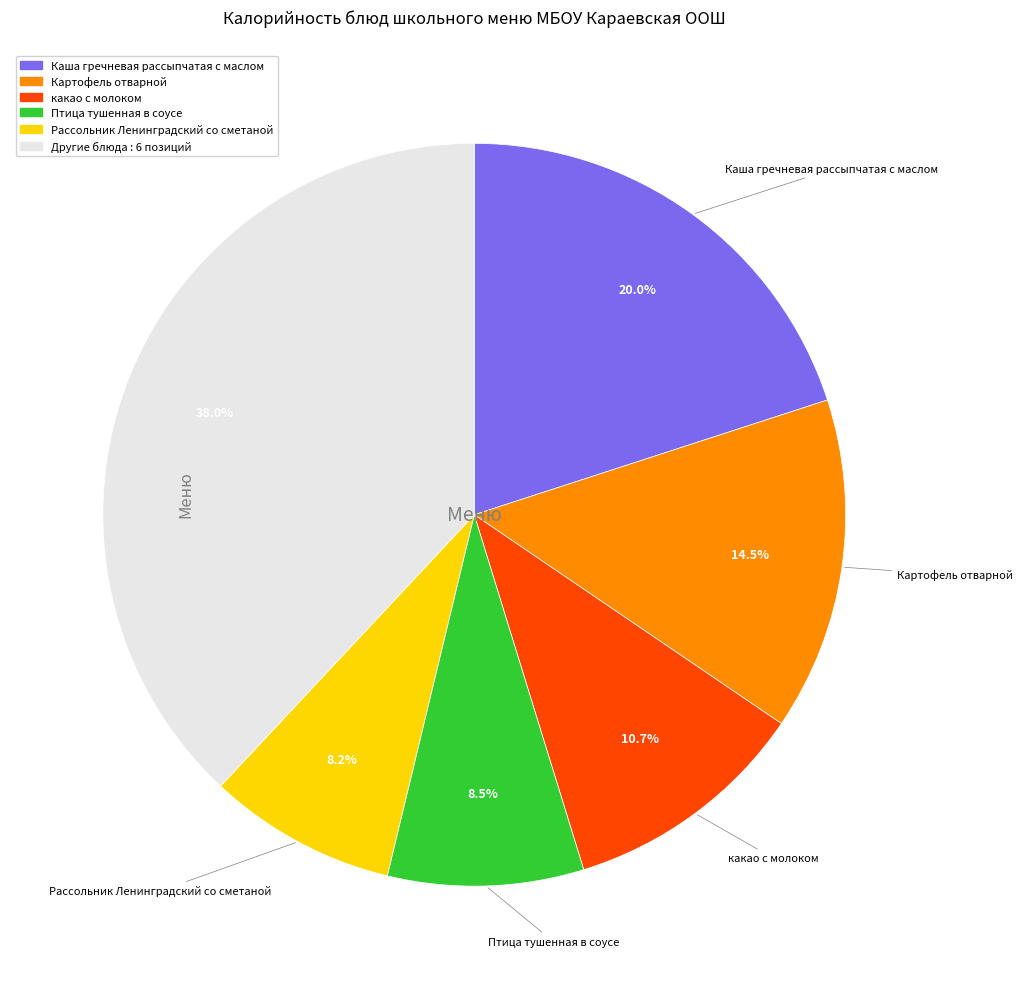

Does any single category account for the majority?

No